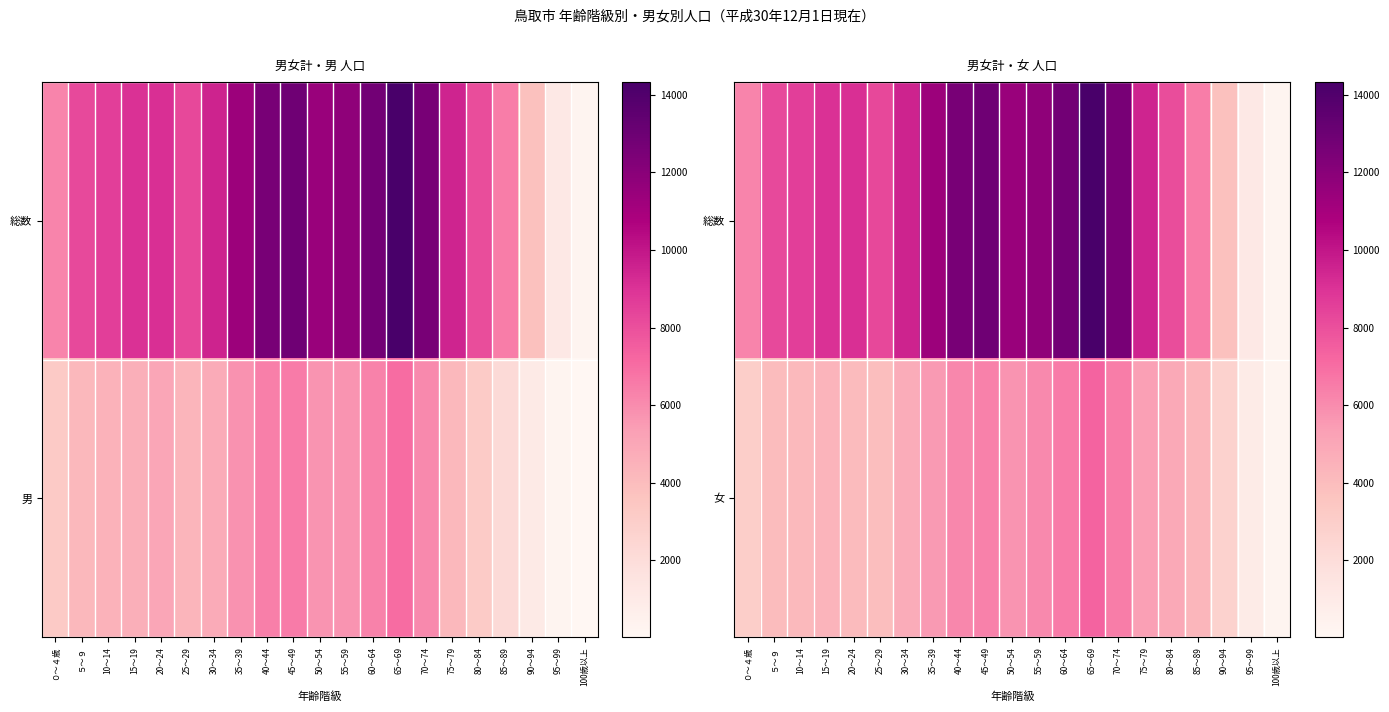

At which label does 女 first exceed 4748?

35～39